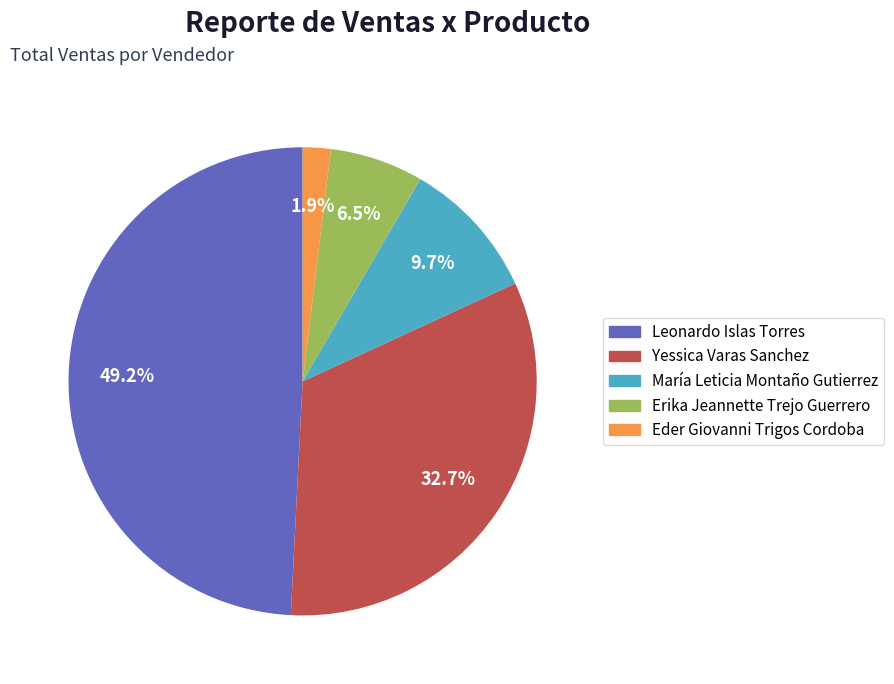

Is there a majority slice in this chart?

No